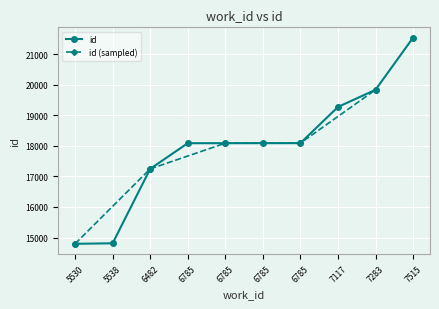

Rank the categories by value from lowest to highest.

5530, 5538, 6482, 6785, 6785, 6785, 6785, 7117, 7283, 7515